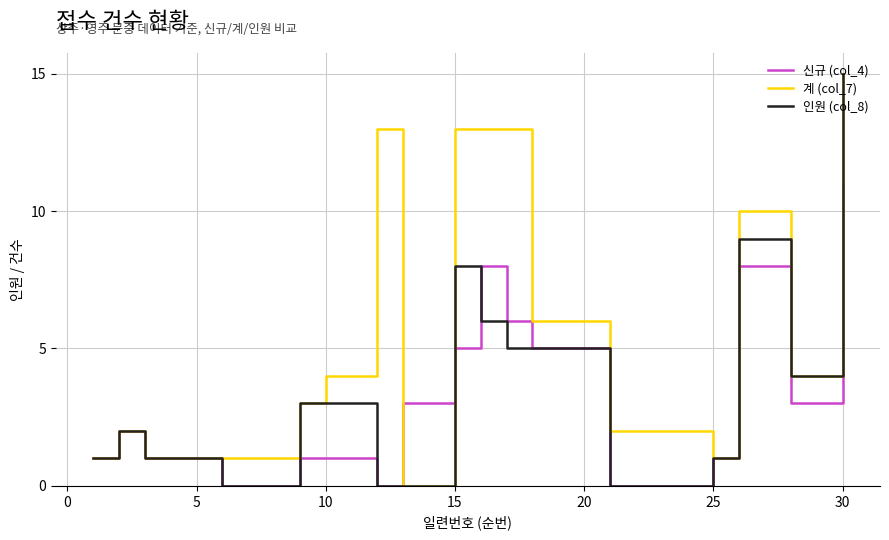

What is the greatest value displayed?

15